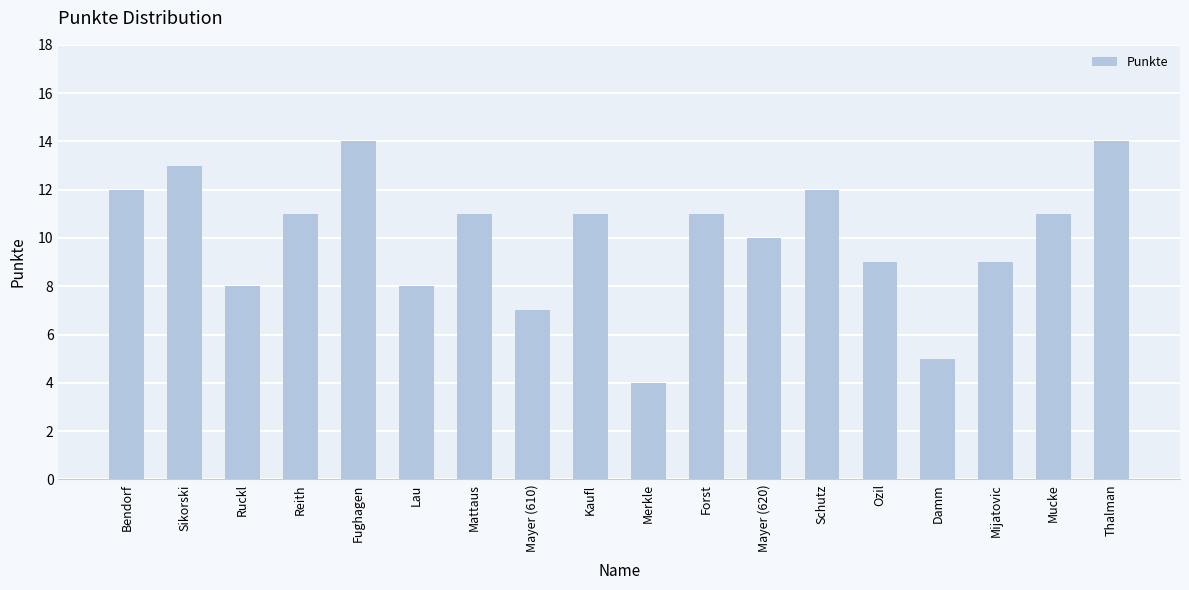

What is the smallest value displayed?

4